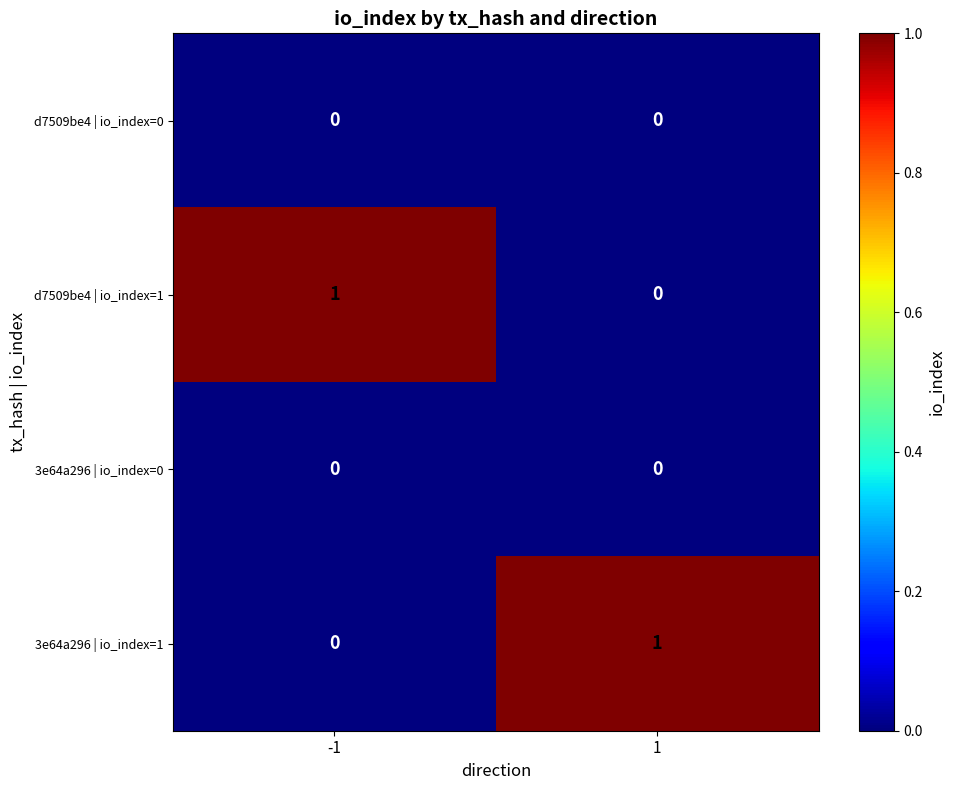

The 3e64a296 | io_index=0 series shows 0 at 1. True or false?

True